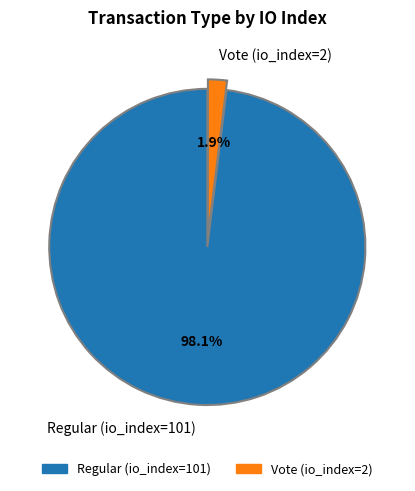

What percentage is the Regular (io_index=101) slice, to the nearest percent?

98%